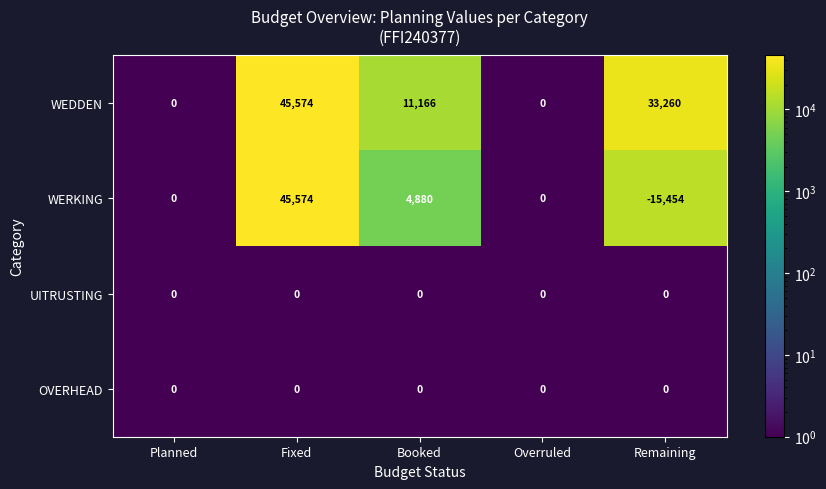

What is the smallest value displayed?

-15454